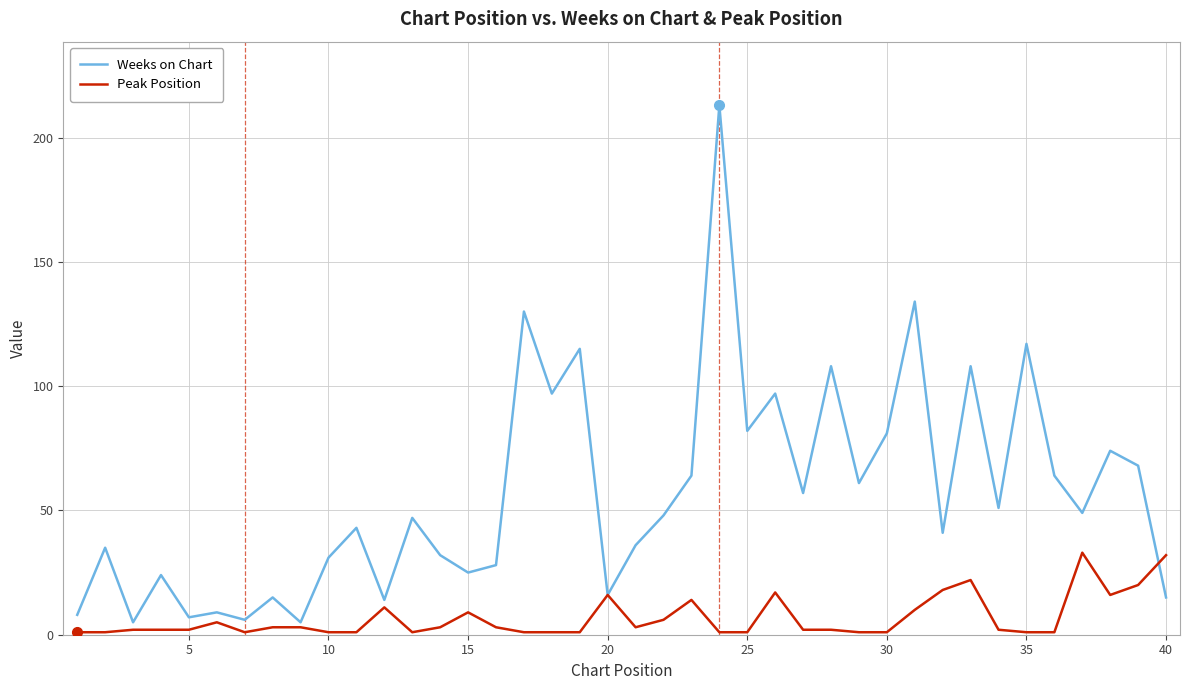

Reading left to right, what are all the values shown in this chart?

Weeks on Chart: 8	35	5	24	7	9	6	15	5	31	43	14	47	32	25	28	130	97	115	16	36	48	64	213	82	97	57	108	61	81	134	41	108	51	117	64	49	74	68	15
Peak Position: 1	1	2	2	2	5	1	3	3	1	1	11	1	3	9	3	1	1	1	16	3	6	14	1	1	17	2	2	1	1	10	18	22	2	1	1	33	16	20	32